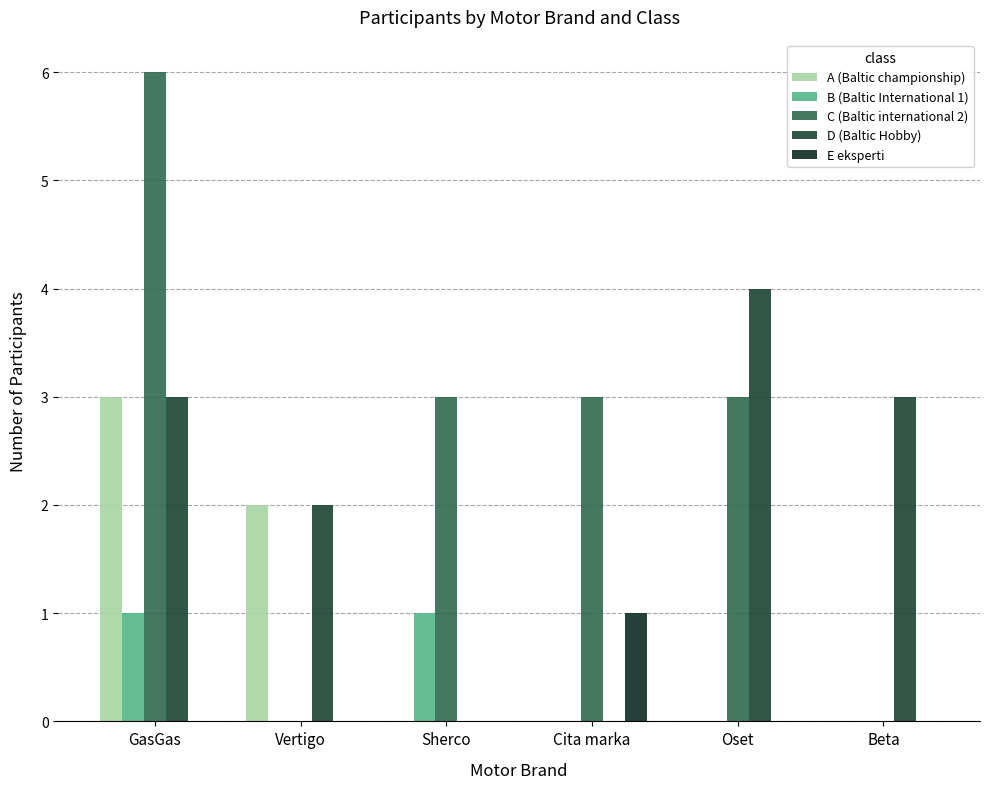

The value of E eksperti at Oset is 0. True or false?

False